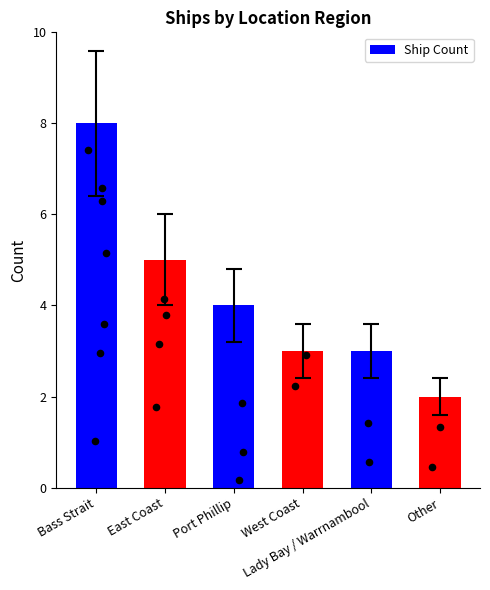

Between Port Phillip and Other, which is larger?

Port Phillip